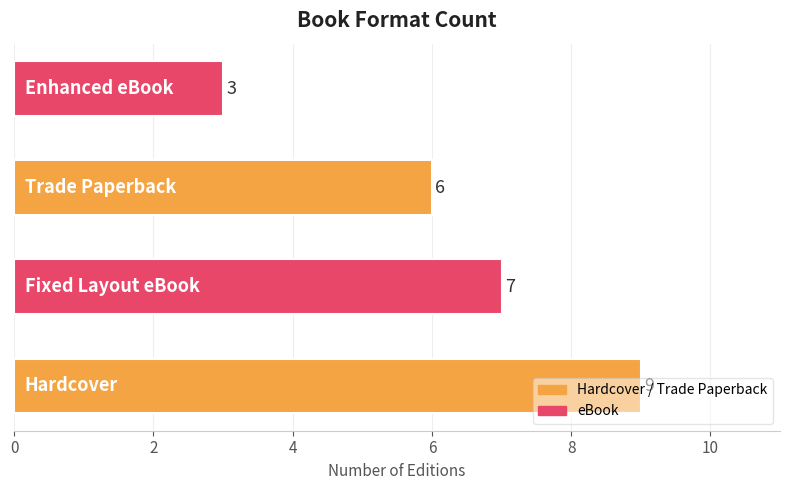

What is the smallest value displayed?

3